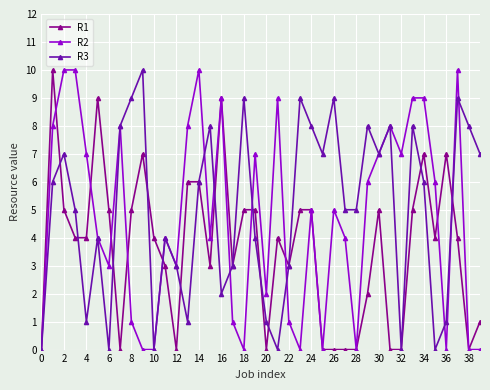

Rank the series by their average value, from highest to lowest.

R3, R2, R1